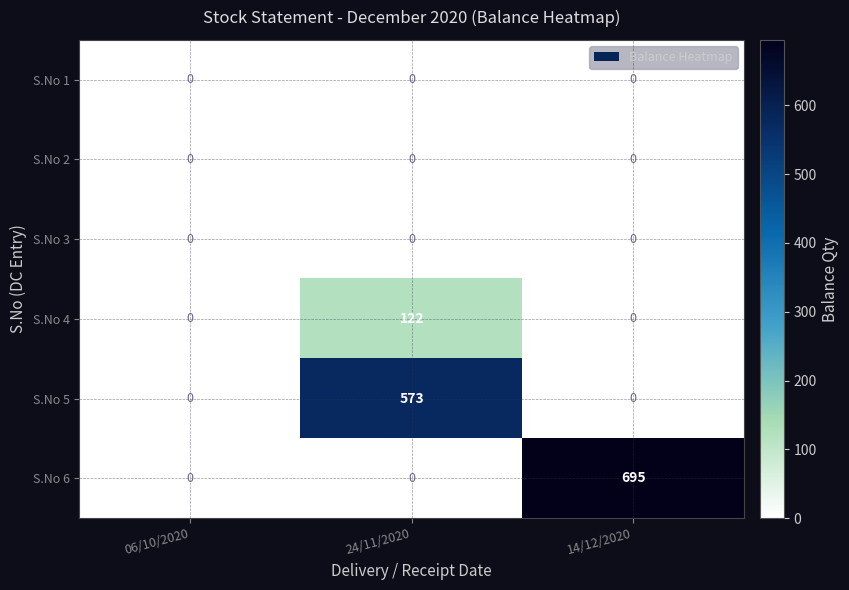

Between 06/10/2020 and 24/11/2020, which series saw the biggest shift?

S.No 5